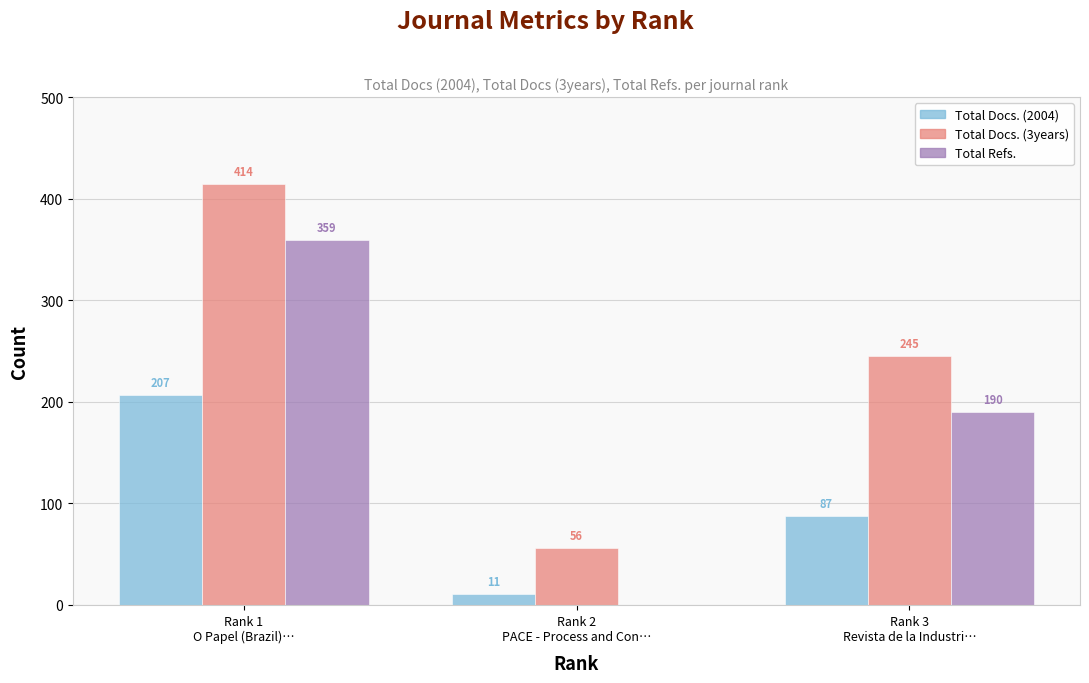

What is the maximum value for Total Refs.?

359